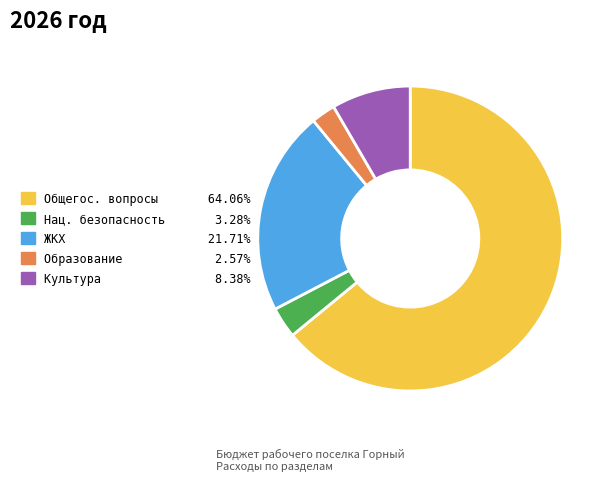

Does any single category account for the majority?

Yes